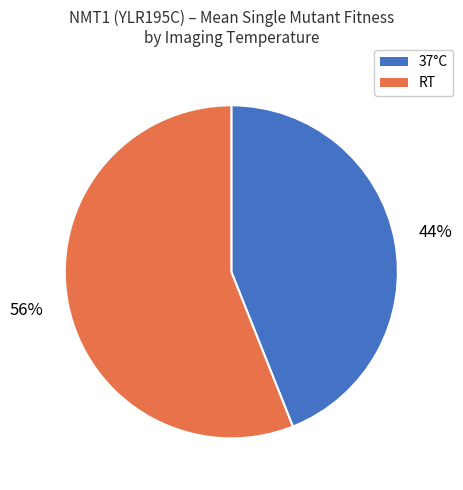

To the nearest percent, what is the difference between the largest and smallest slice percentages?

12%